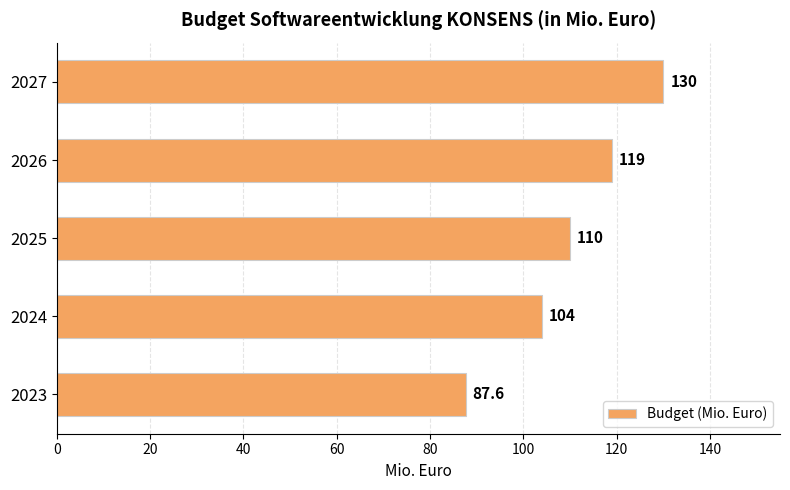

How many bars are there in total?

5